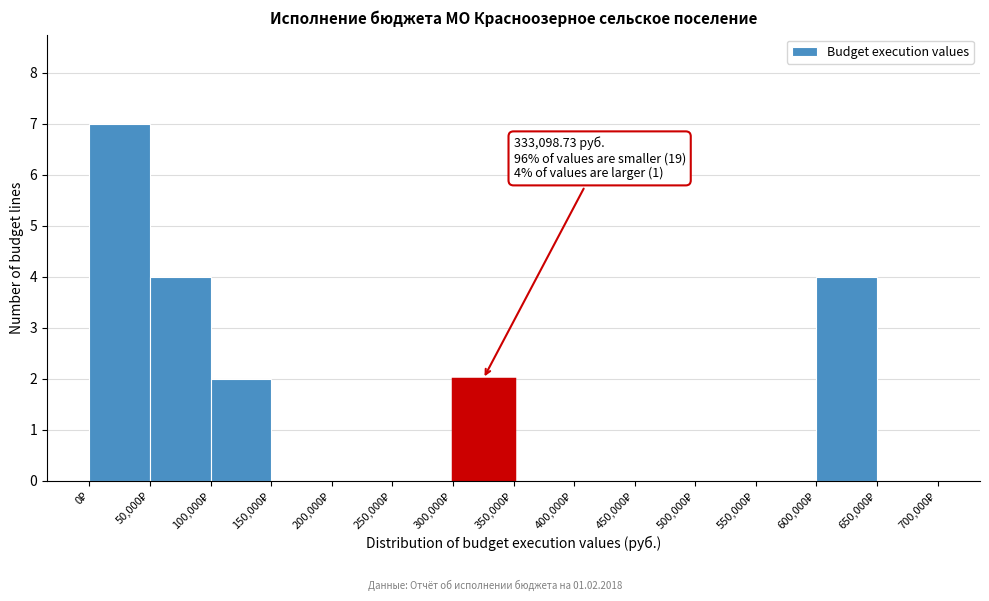

Which range on the x-axis has the tallest bar?

0 to 50000